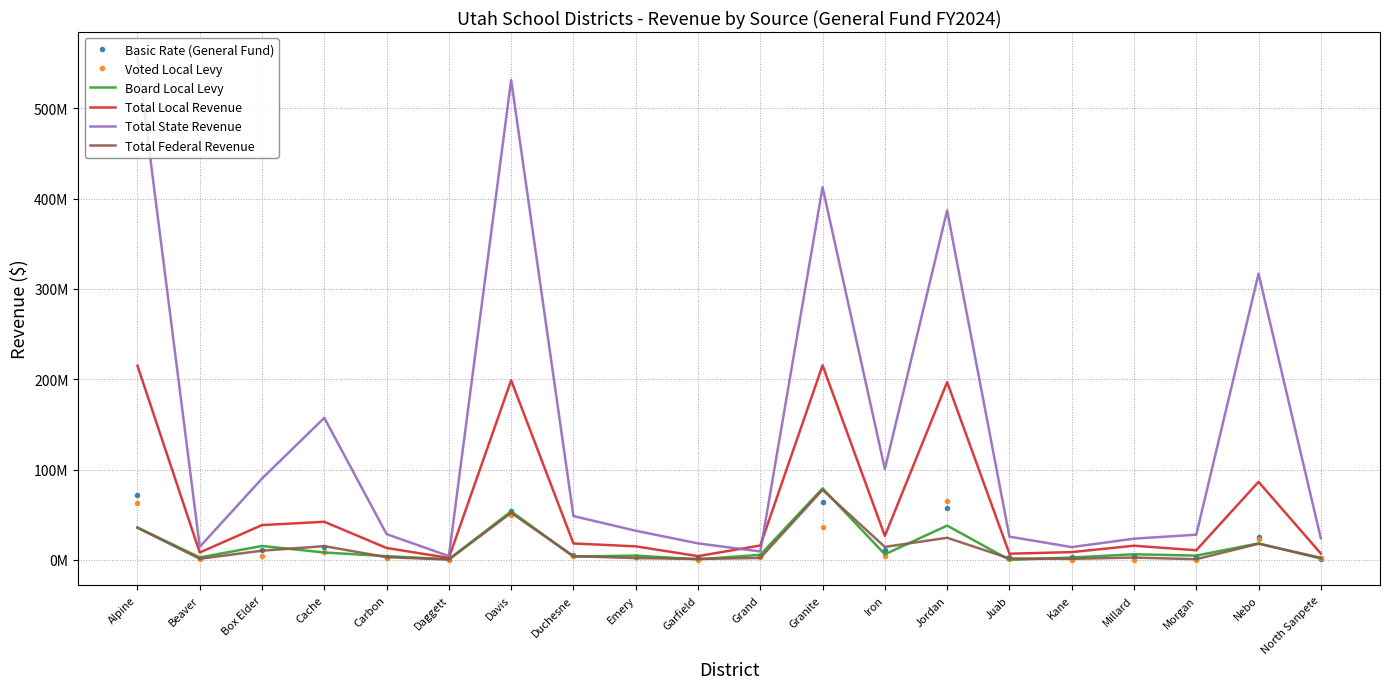

Where is the first local minimum for Total Federal Revenue?

Beaver